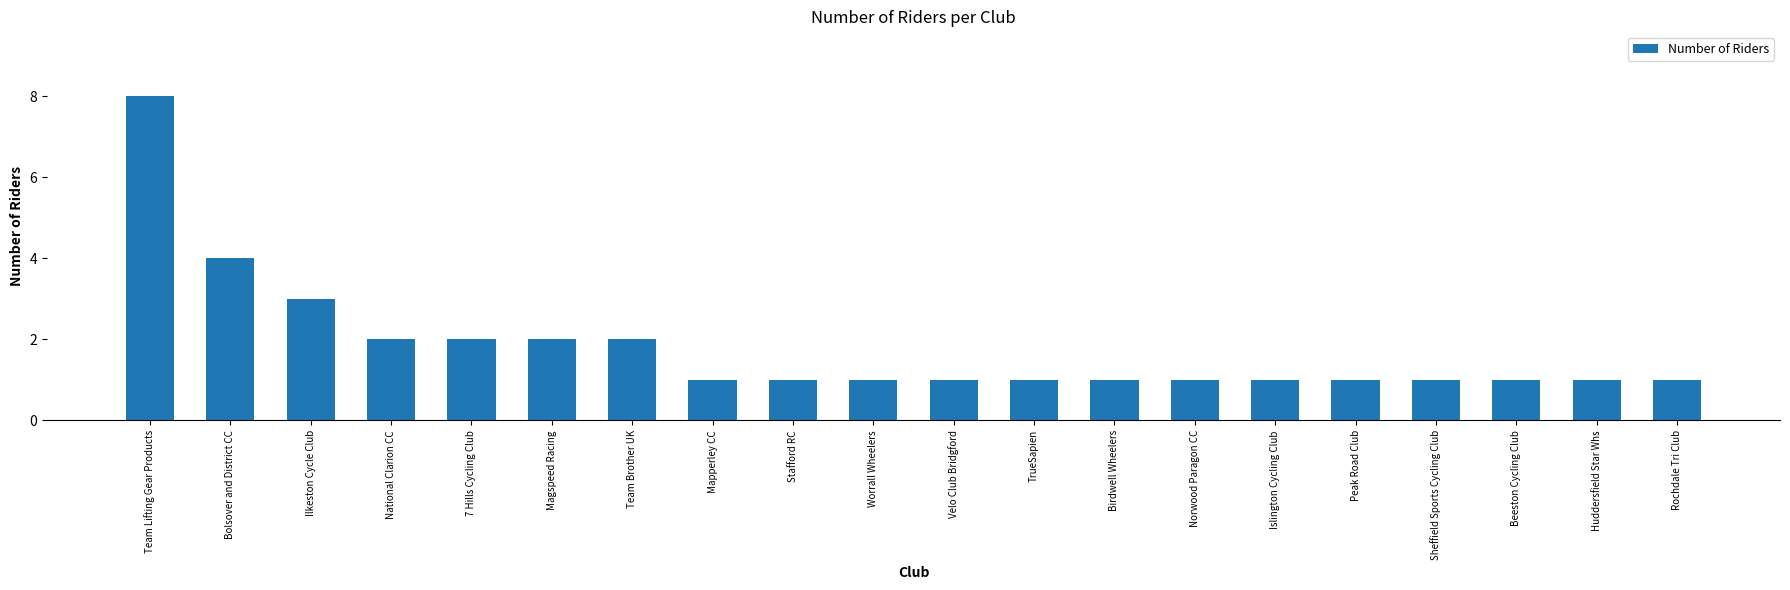

Are the bars grouped side by side (vs. stacked)?

No